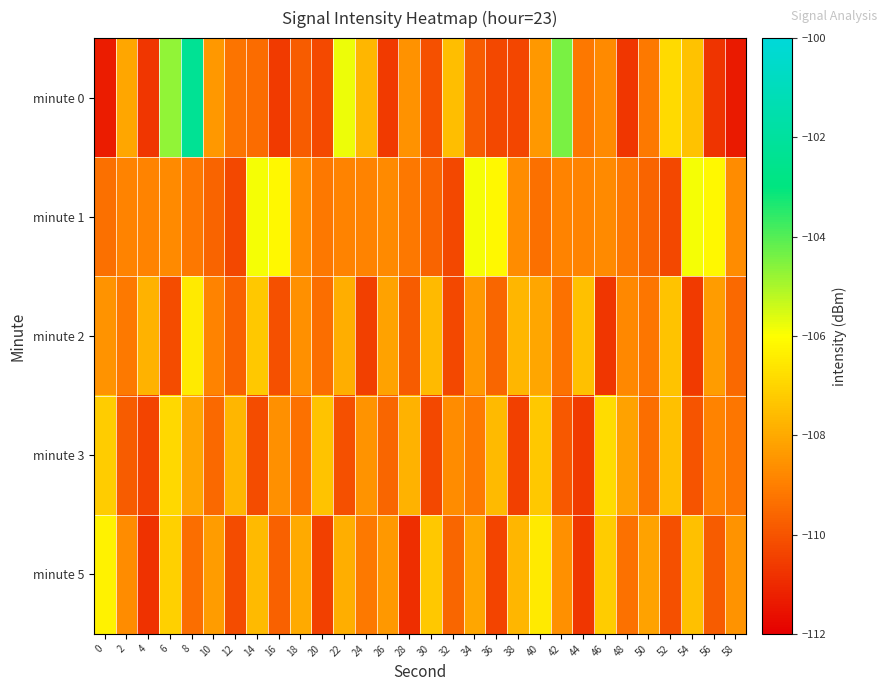

Which series has the largest range (max minus min)?

minute 0